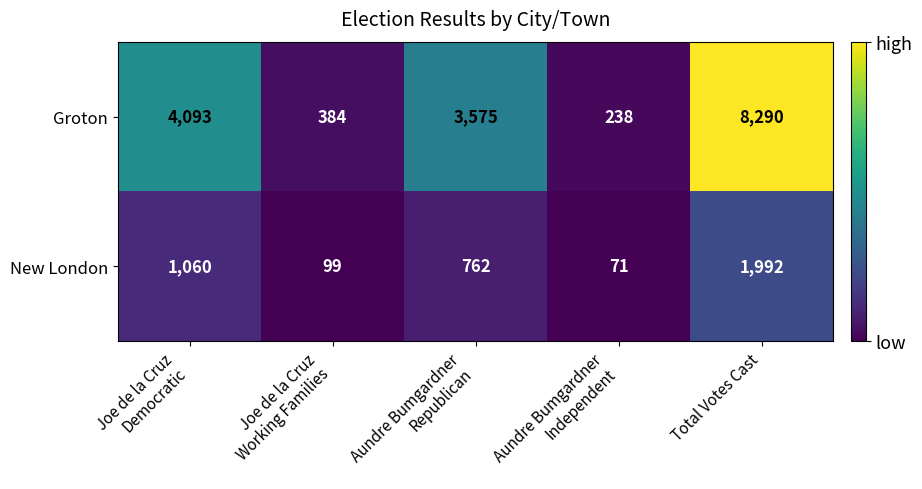

Rank the series by their maximum value, from lowest to highest.

New London, Groton